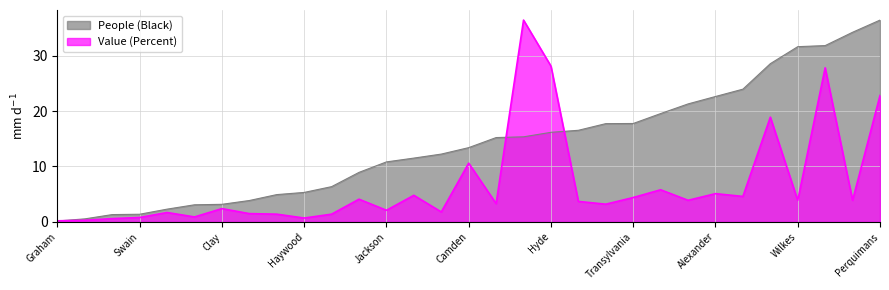

Reading right to left, list all the values displayed in this chart.

People (Black): Perquimans=36.4	Surry=34.2	Jones=31.8	Wilkes=31.6	Pamlico=28.5	Davie=23.9	Alexander=22.6	Stokes=21.3	Currituck=19.5	Transylvania=17.8	McDowell=17.7	Dare=16.5	Hyde=16.2	Tyrrell=15.3	Yadkin=15.2	Camden=13.4	Watauga=12.2	Polk=11.5	Jackson=10.8	Avery=8.9	Macon=6.4	Haywood=5.3	Cherokee=4.9	Madison=3.9	Clay=3.2	Ashe=3.1	Alleghany=2.3	Swain=1.4	Yancey=1.3	Mitchell=0.6	Graham=0.2
Value (Percent): Perquimans=22.8	Surry=3.9	Jones=27.8	Wilkes=3.9	Pamlico=18.9	Davie=4.6	Alexander=5.1	Stokes=3.9	Currituck=5.8	Transylvania=4.4	McDowell=3.2	Dare=3.7	Hyde=28.1	Tyrrell=36.4	Yadkin=3.3	Camden=10.6	Watauga=1.8	Polk=4.8	Jackson=2.1	Avery=4.1	Macon=1.4	Haywood=0.7	Cherokee=1.4	Madison=1.5	Clay=2.4	Ashe=0.9	Alleghany=1.7	Swain=0.8	Yancey=0.6	Mitchell=0.3	Graham=0.2